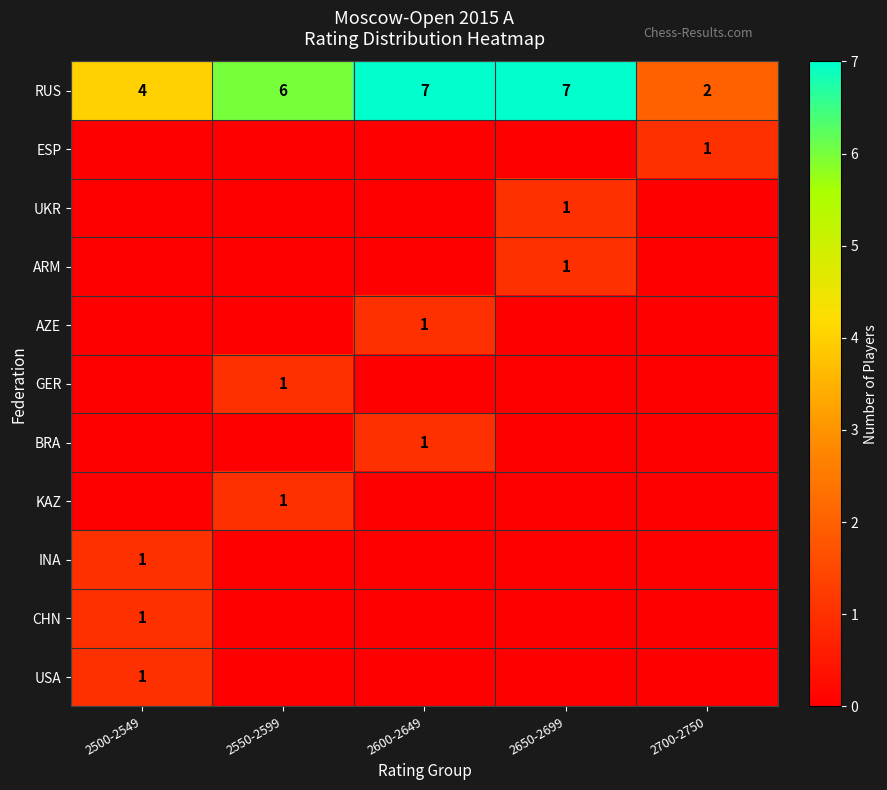

True or false: GER has a value of 2 at 2550-2599.

False